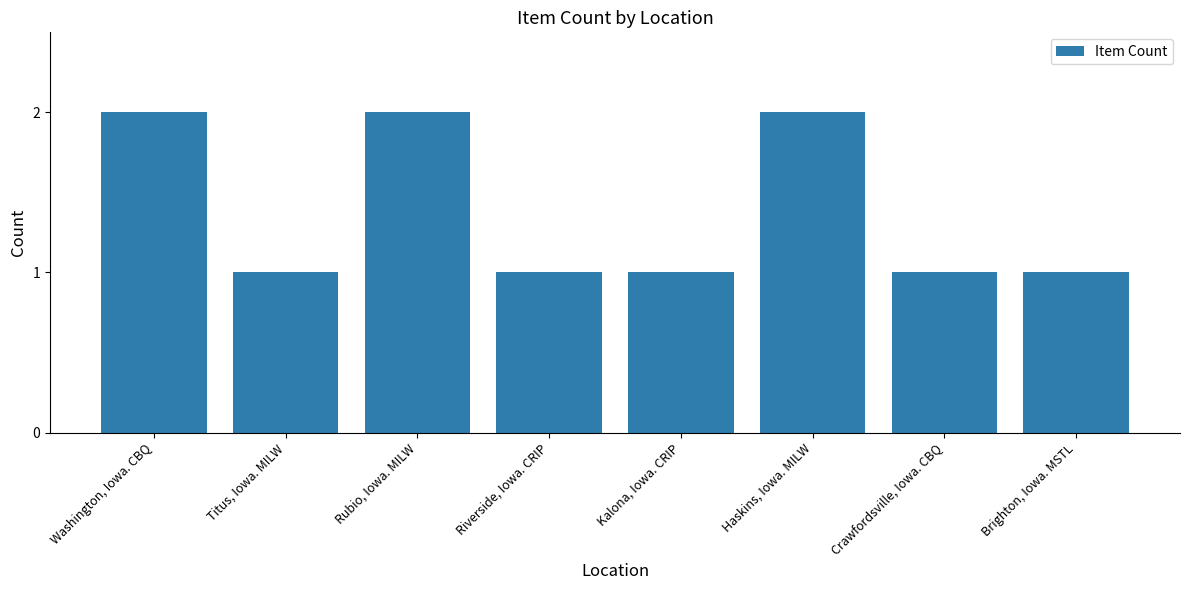

What value does the data have at Haskins, Iowa. MILW?

2